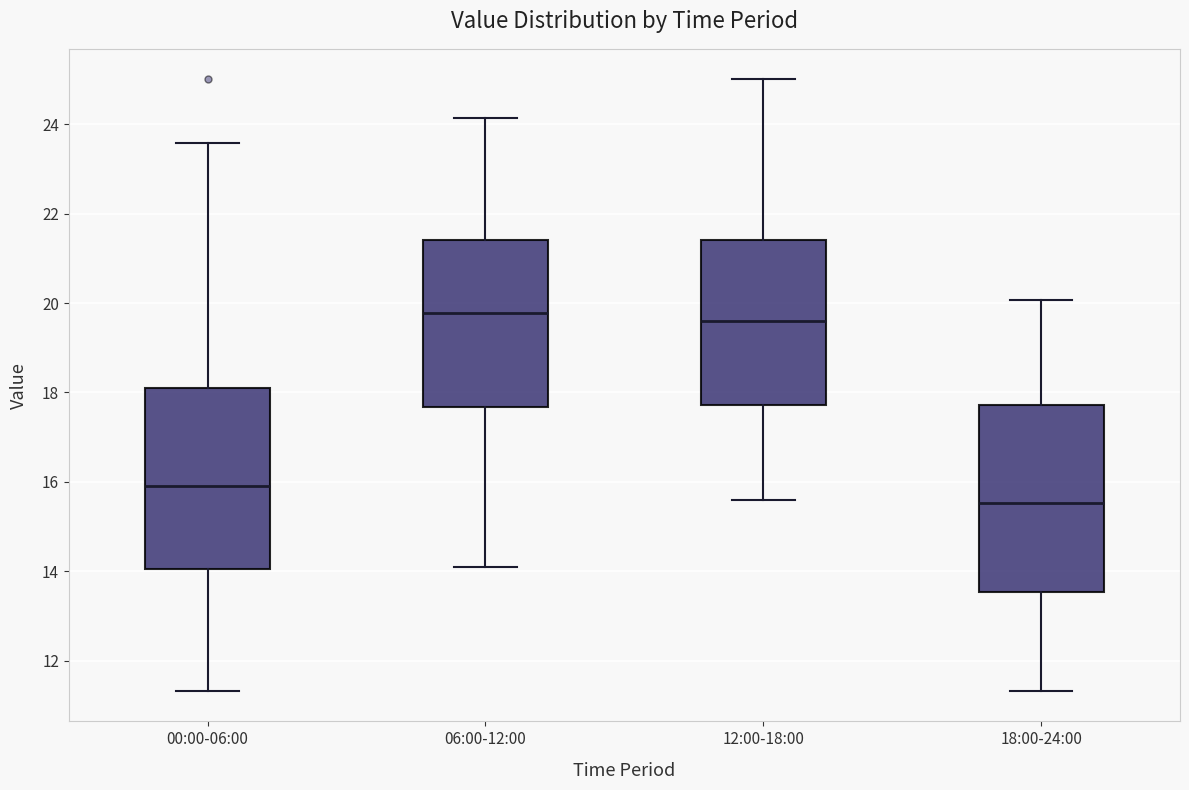

Where is the upper edge of the box for 00:00-06:00 on the y-axis? The values are not printed on the chart, so give them approximately, as read against the axis.

18.2